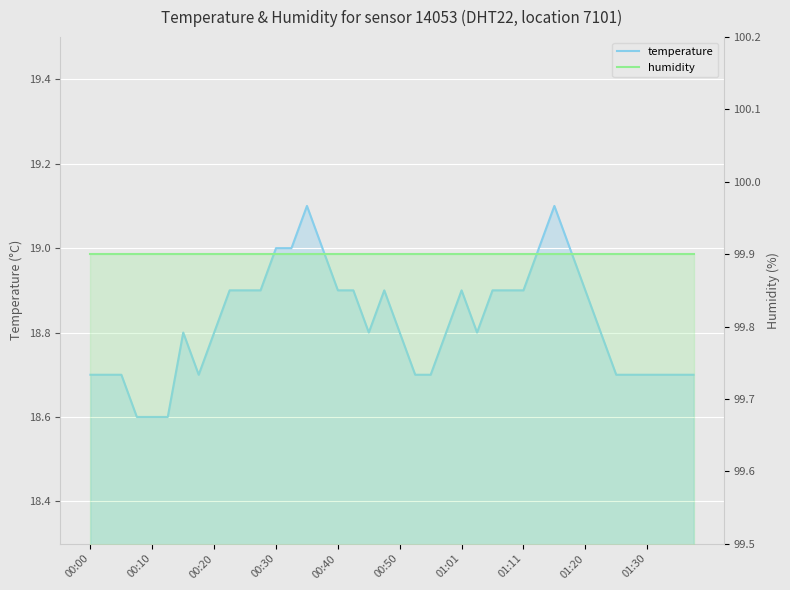

Reading left to right, transcribe all the data shown in this chart.

temperature: 18.7	18.7	18.7	18.6	18.6	18.6	18.8	18.7	18.8	18.9	18.9	18.9	19.0	19.0	19.1	19.0	18.9	18.9	18.8	18.9	18.8	18.7	18.7	18.8	18.9	18.8	18.9	18.9	18.9	19.0	19.1	19.0	18.9	18.8	18.7	18.7	18.7	18.7	18.7	18.7
humidity: 99.9	99.9	99.9	99.9	99.9	99.9	99.9	99.9	99.9	99.9	99.9	99.9	99.9	99.9	99.9	99.9	99.9	99.9	99.9	99.9	99.9	99.9	99.9	99.9	99.9	99.9	99.9	99.9	99.9	99.9	99.9	99.9	99.9	99.9	99.9	99.9	99.9	99.9	99.9	99.9